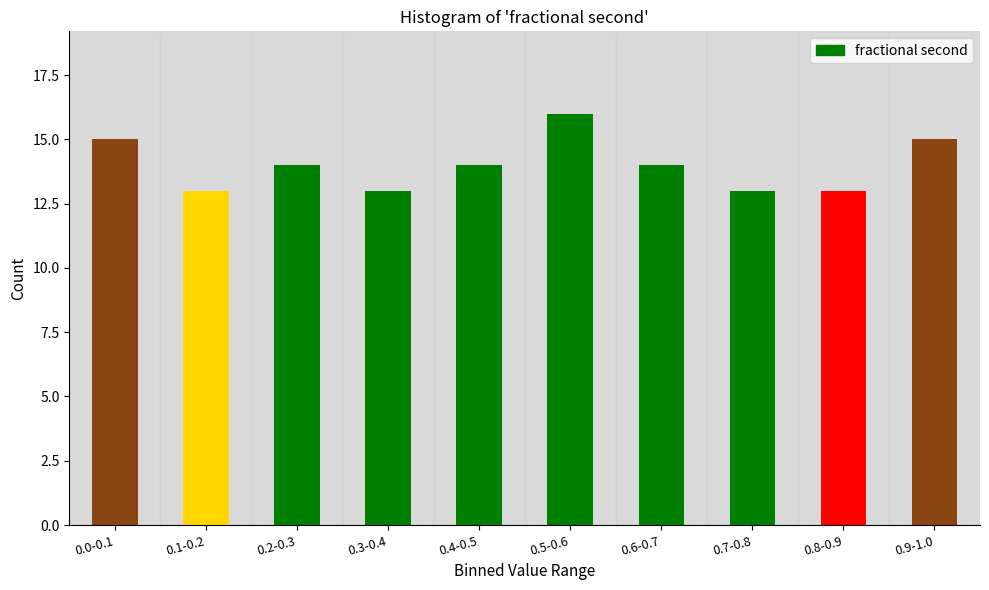

Reading left to right, extract all data points from this chart.

0.0-0.1=15	0.1-0.2=13	0.2-0.3=14	0.3-0.4=13	0.4-0.5=14	0.5-0.6=16	0.6-0.7=14	0.7-0.8=13	0.8-0.9=13	0.9-1.0=15